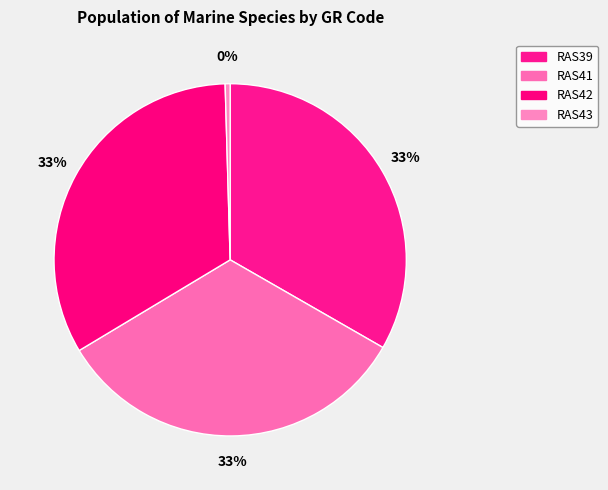

Is RAS43 the majority of the pie?

No